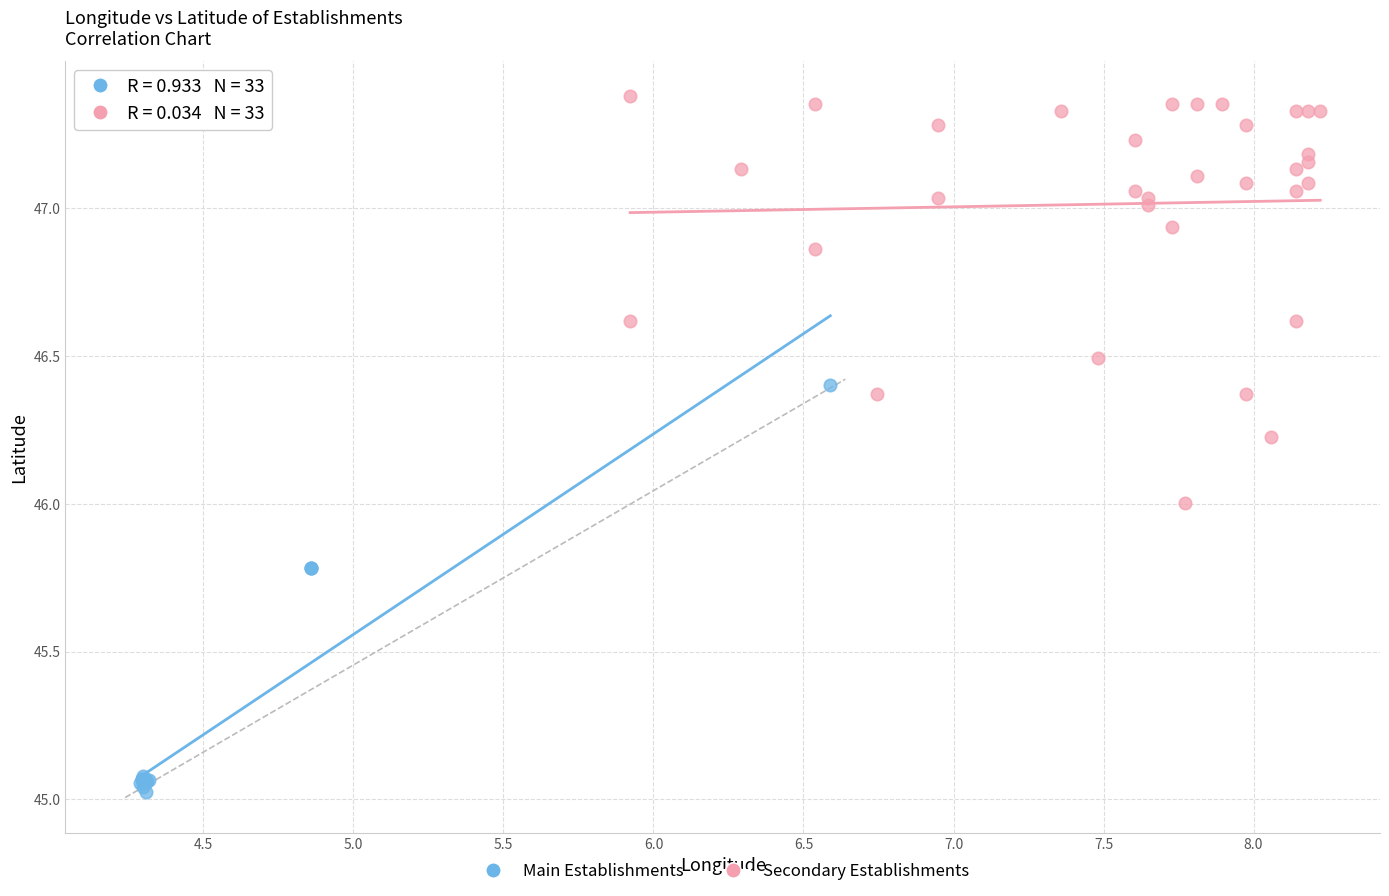

What are all the series names shown in the legend?

Main Establishments, Secondary Establishments